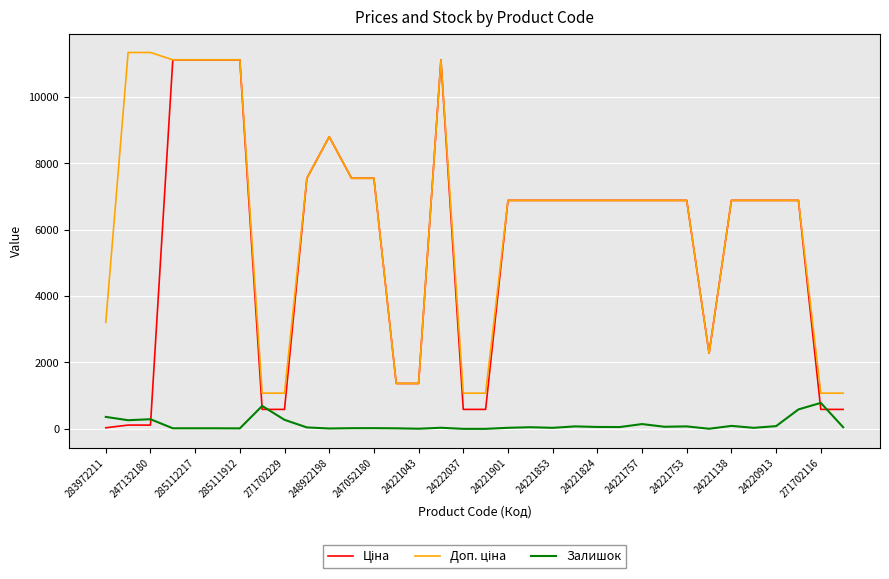

True or false: Залишок has a value of 82.0 at 24220913.

True